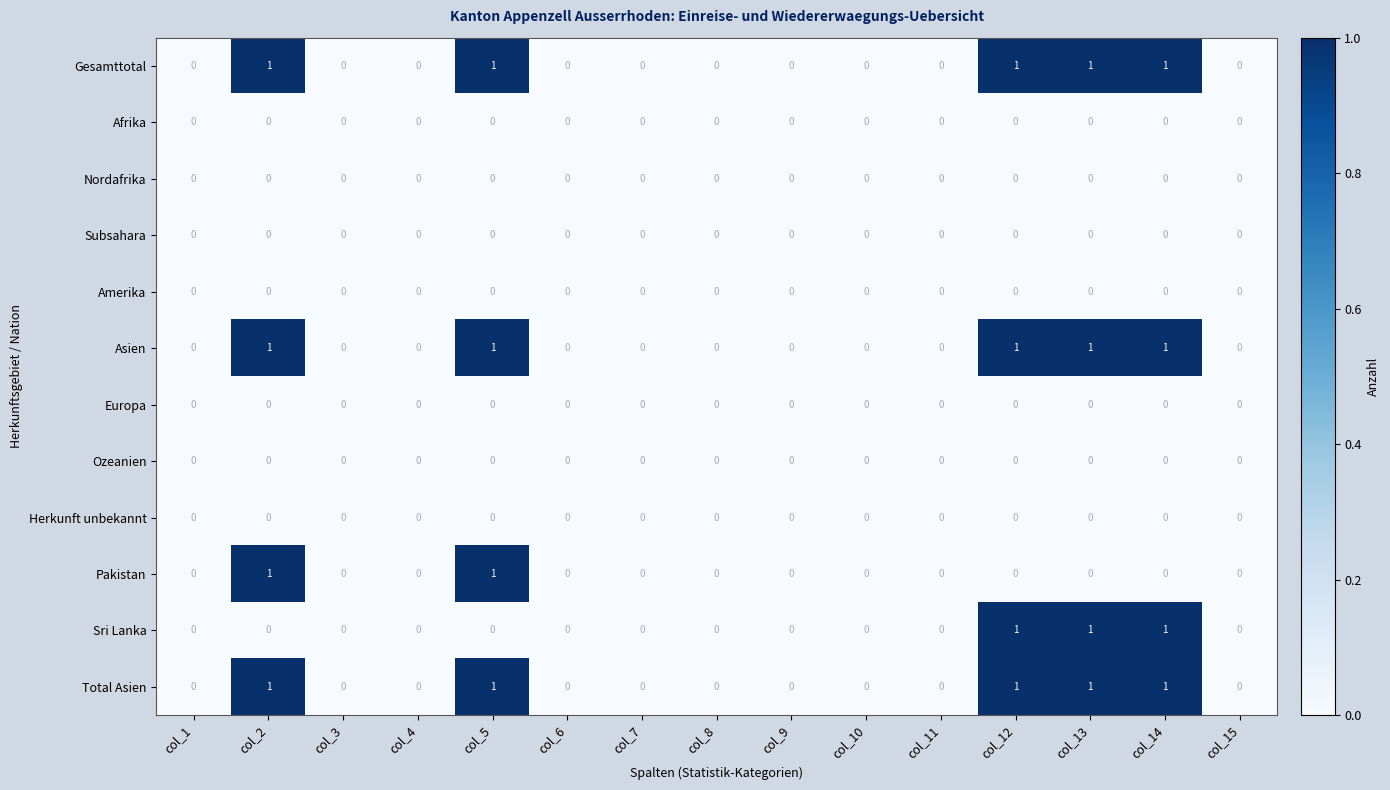

Is it true that Europa equals 0 at col_14?

True